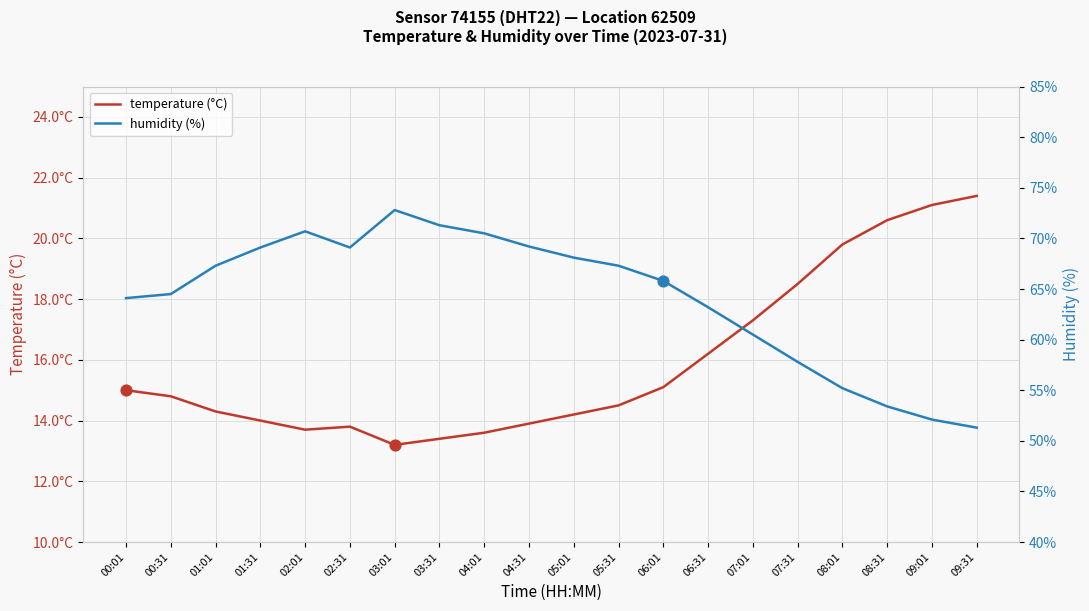

What are all the series names shown in the legend?

temperature (°C), humidity (%)